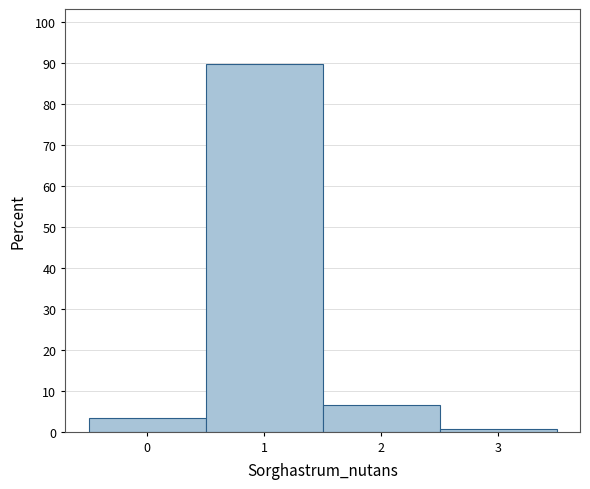

Reading left to right, list every bar in this chart as the range it spans on the x-axis followed by its height. The values are not printed on the chart, so give them approximately, as read against the axis.

-0.5 to 0.5: 3
0.5 to 1.5: 90
1.5 to 2.5: 6
2.5 to 3.5: under 1